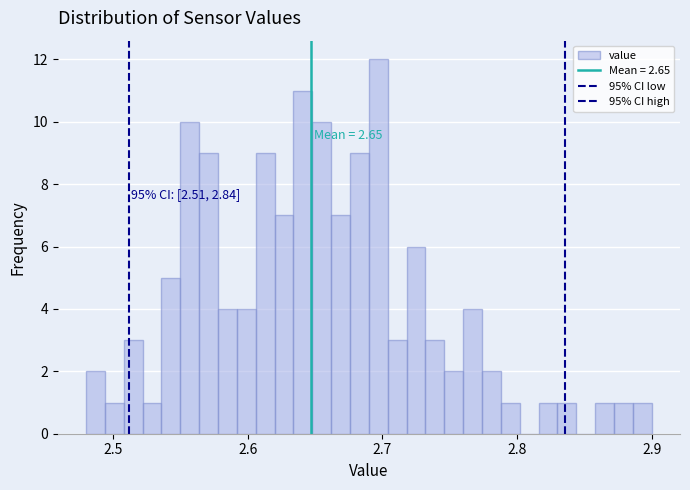

Around what value on the x-axis is the tallest bar? Give the approximate position of its centre, as read against the axis.

2.70